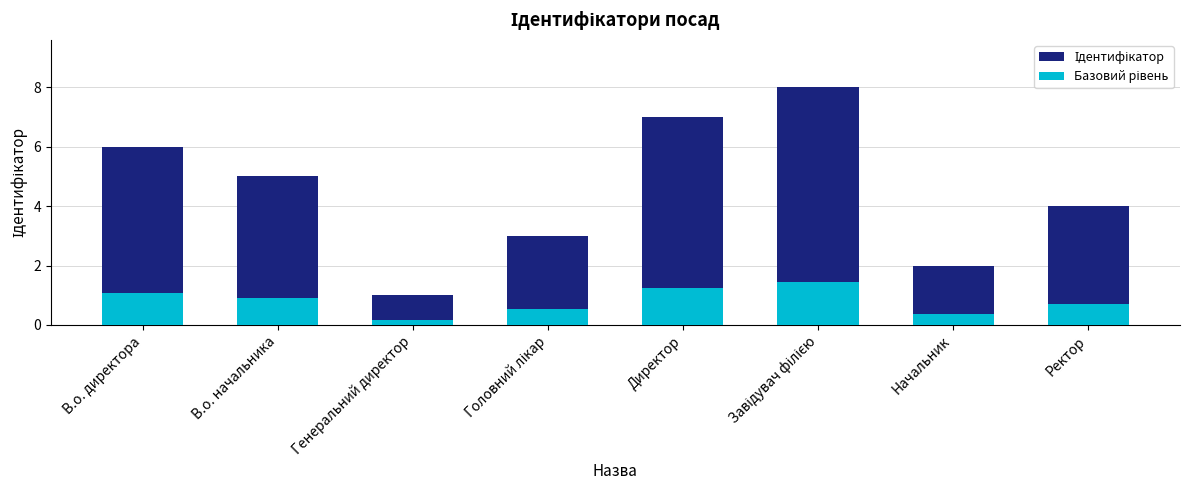

Which series changed the most between Головний лікар and Директор?

Ідентифікатор